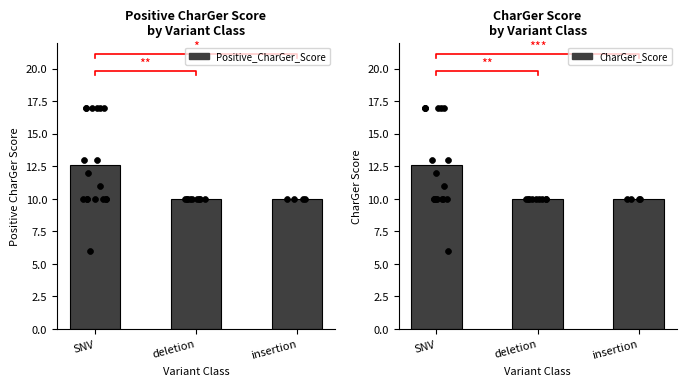

Which series has the widest spread of Y values?

Positive_CharGer_Score